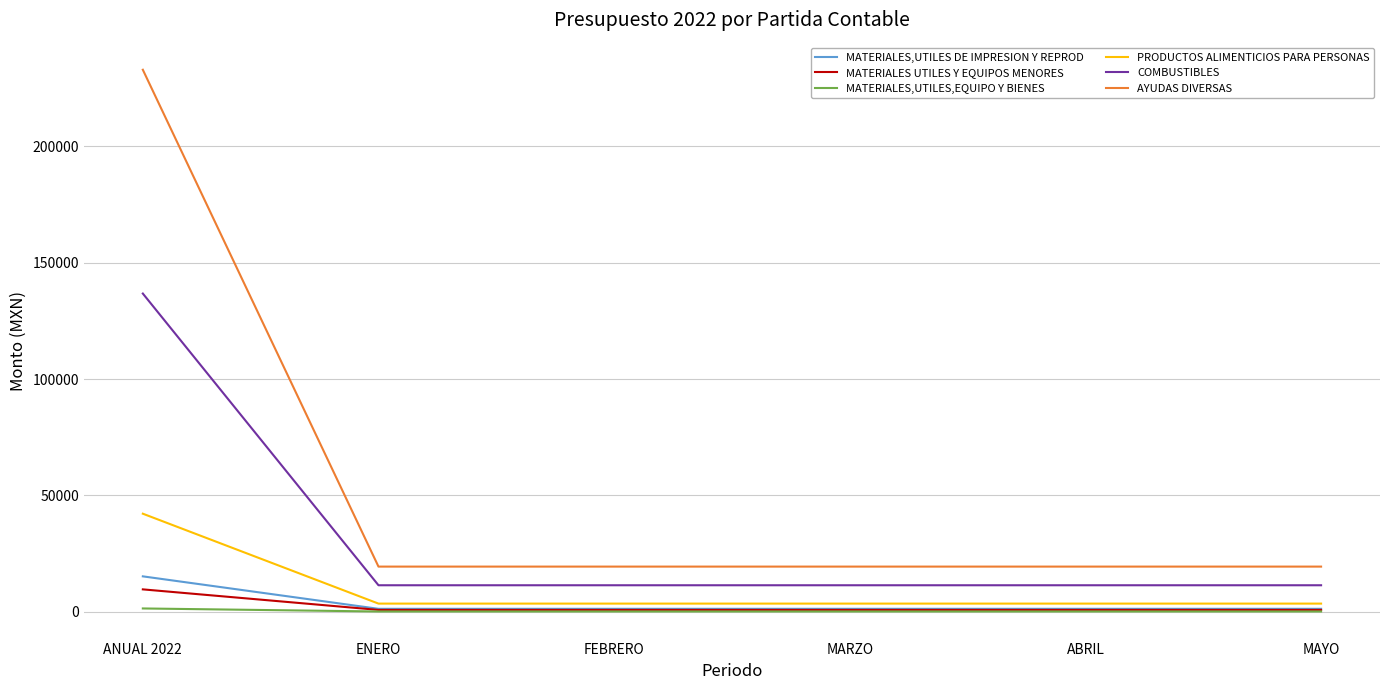

True or false: PRODUCTOS ALIMENTICIOS PARA PERSONAS and COMBUSTIBLES cross at least once.

False